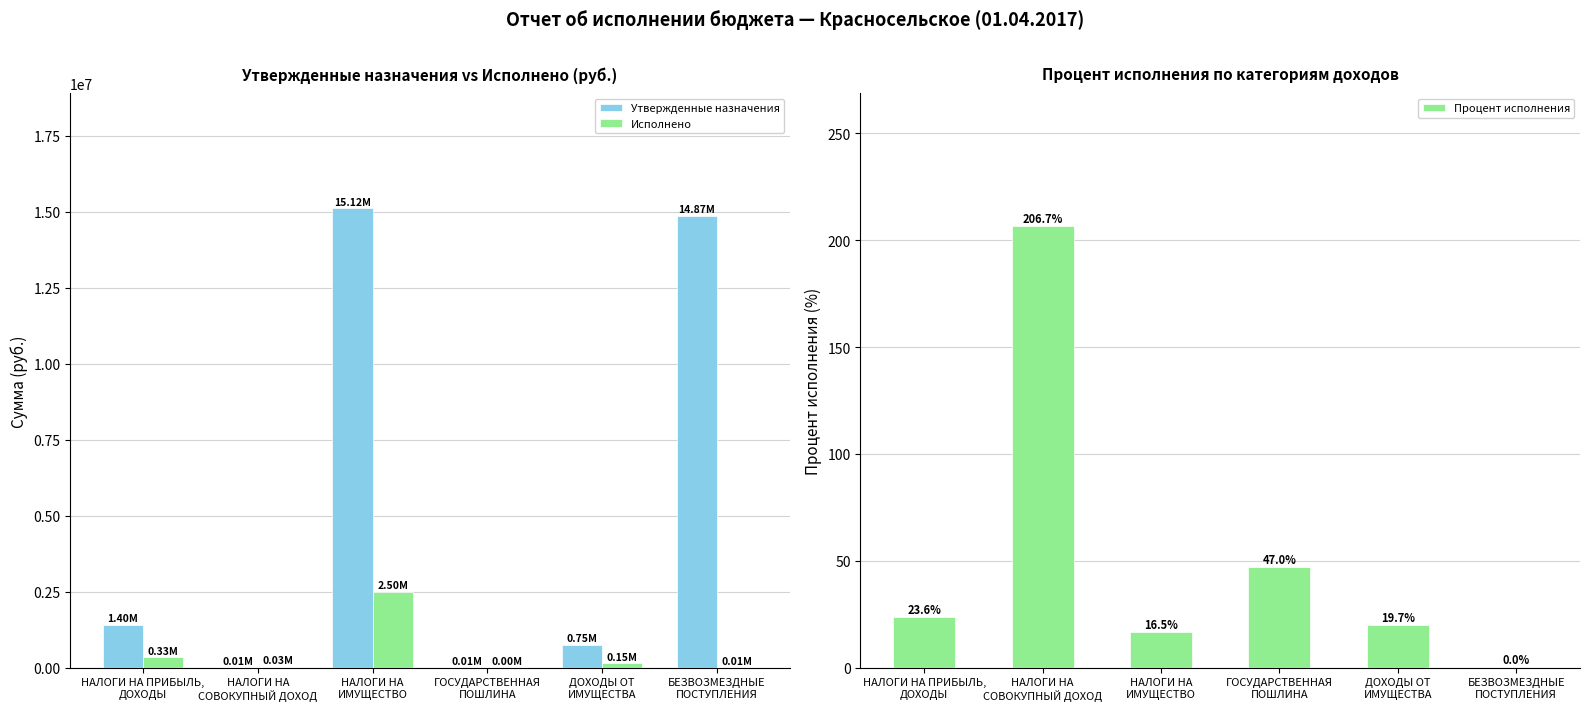

At which label does Процент исполнения first exceed 23?

НАЛОГИ НА ПРИБЫЛЬ,
ДОХОДЫ